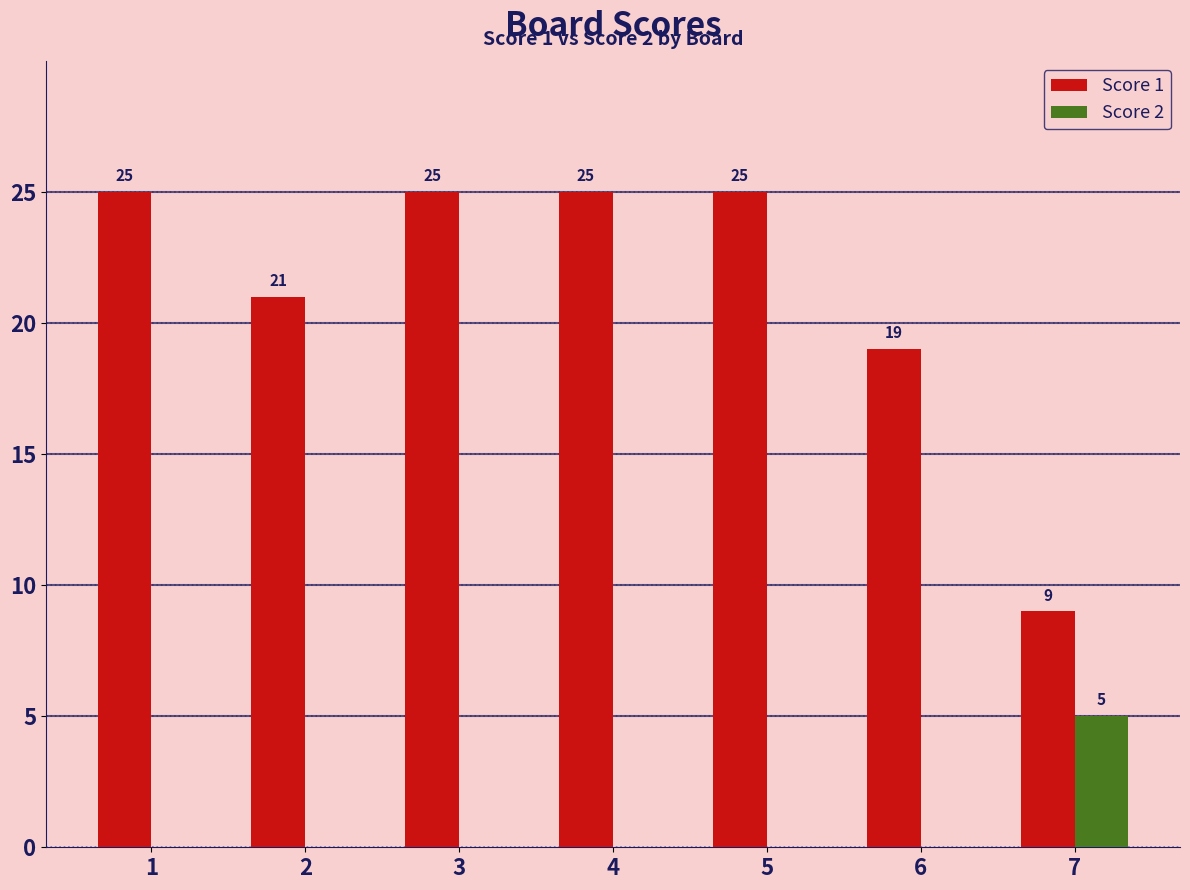

Reading right to left, list all the values displayed in this chart.

Score 1: 9	19	25	25	25	21	25
Score 2: 5	0	0	0	0	0	0